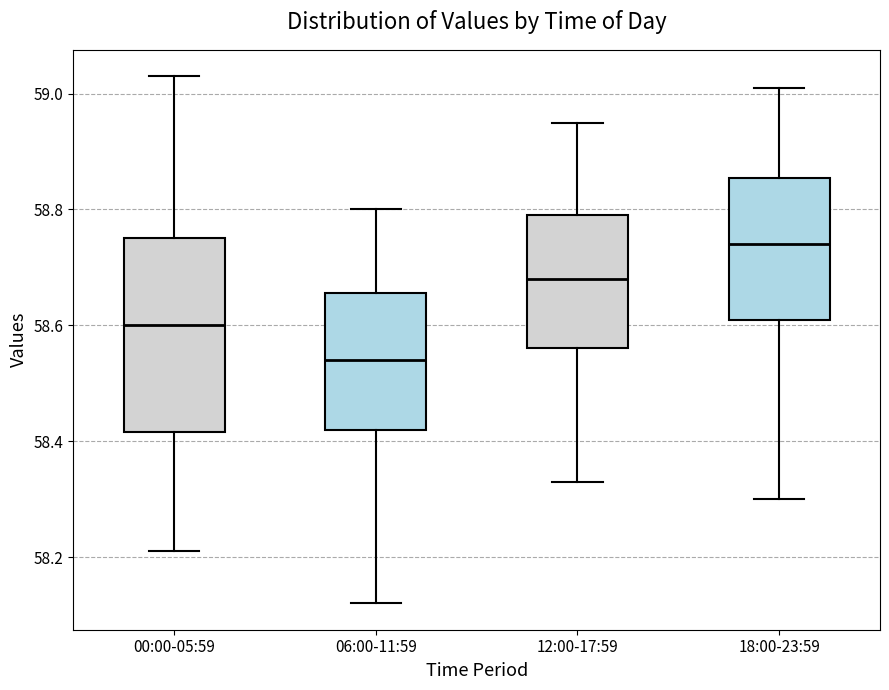

Reading left to right, transcribe this box plot: for each box, give where its median line is, the range the box spans, and where its two whiskers end, as read against the y-axis. The values are not printed on the chart, so give them approximately, as read against the axis.

00:00-05:59: median 58.60, box 58.42 to 58.76, whiskers 58.22 to 59.04
06:00-11:59: median 58.54, box 58.42 to 58.66, whiskers 58.12 to 58.80
12:00-17:59: median 58.68, box 58.56 to 58.80, whiskers 58.34 to 58.96
18:00-23:59: median 58.74, box 58.62 to 58.86, whiskers 58.30 to 59.02